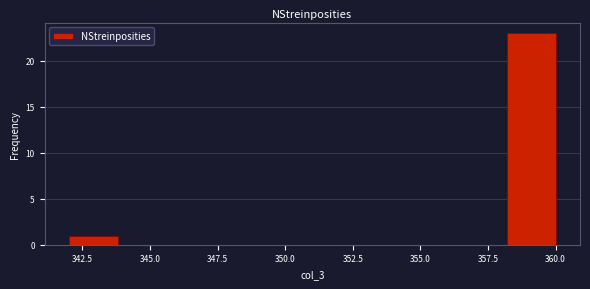

Read against the x-axis, roughly where is the centre of the tallest bar?

359.0